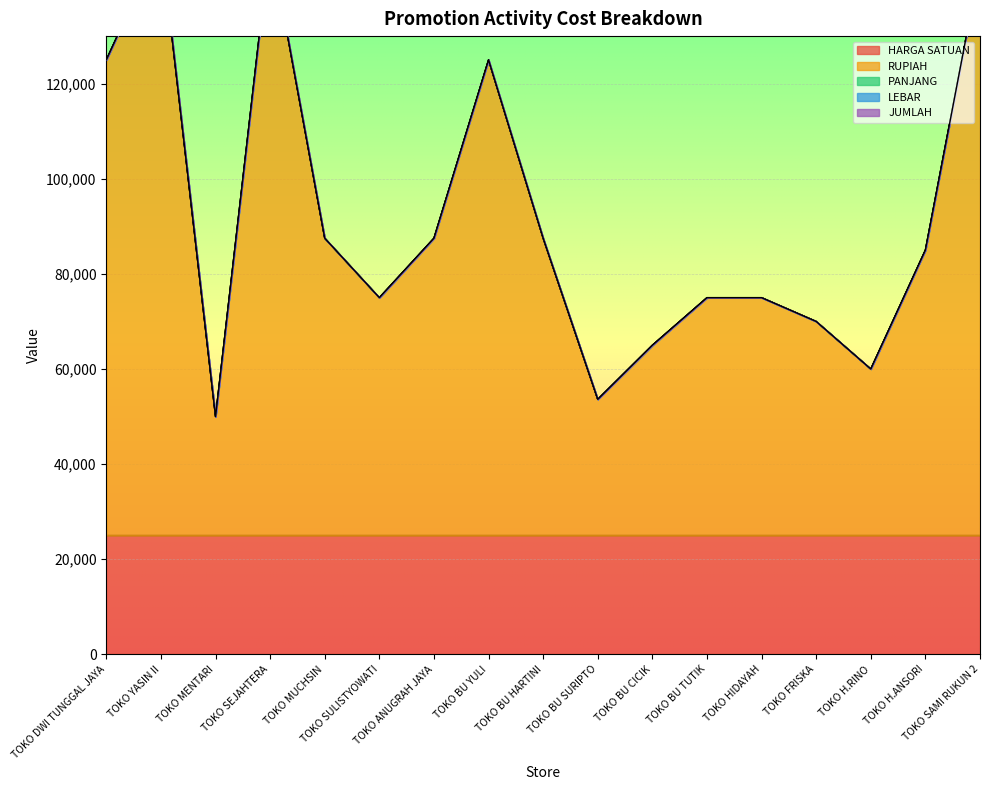

Reading left to right, list all the values displayed in this chart.

HARGA SATUAN: 25000.0	25000.0	25000.0	25000.0	25000.0	25000.0	25000.0	25000.0	25000.0	25000.0	25000.0	25000.0	25000.0	25000.0	25000.0	25000.0	25000.0
RUPIAH: 100000.0	125000.0	25000.0	125000.0	62500.0	50000.0	62500.0	100000.0	62500.0	28625.0	40000.0	50000.0	50000.0	45000.0	35000.0	60000.0	120000.0
PANJANG: 2.0	5.0	2.0	5.0	2.5	2.0	2.5	4.0	2.5	2.3	4.0	2.0	2.0	1.8	1.4	3.0	4.8
LEBAR: 1.0	1.0	0.5	1.0	1.0	1.0	1.0	1.0	1.0	0.5	0.4	1.0	1.0	1.0	1.0	0.8	1.0
JUMLAH: 2.0	1.0	1.0	1.0	1.0	1.0	1.0	1.0	1.0	1.0	1.0	1.0	1.0	1.0	1.0	1.0	1.0